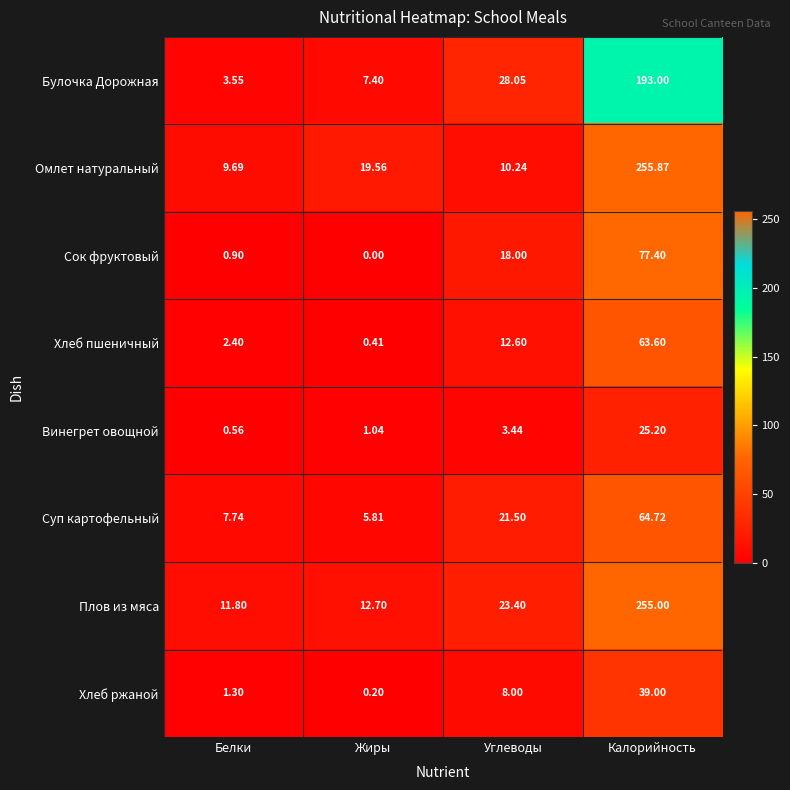

At how many categories does at least one series exceed 74?

1